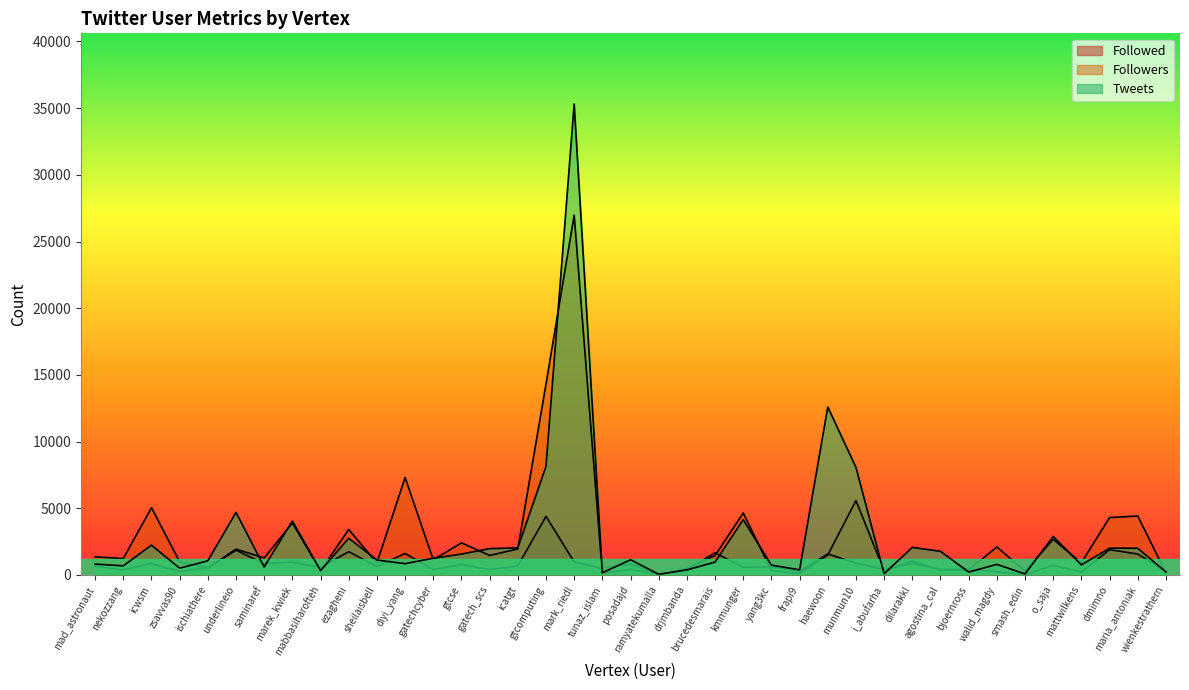

What is the approximate value of Followers at walid_magdy, to the nearest 10?

2100